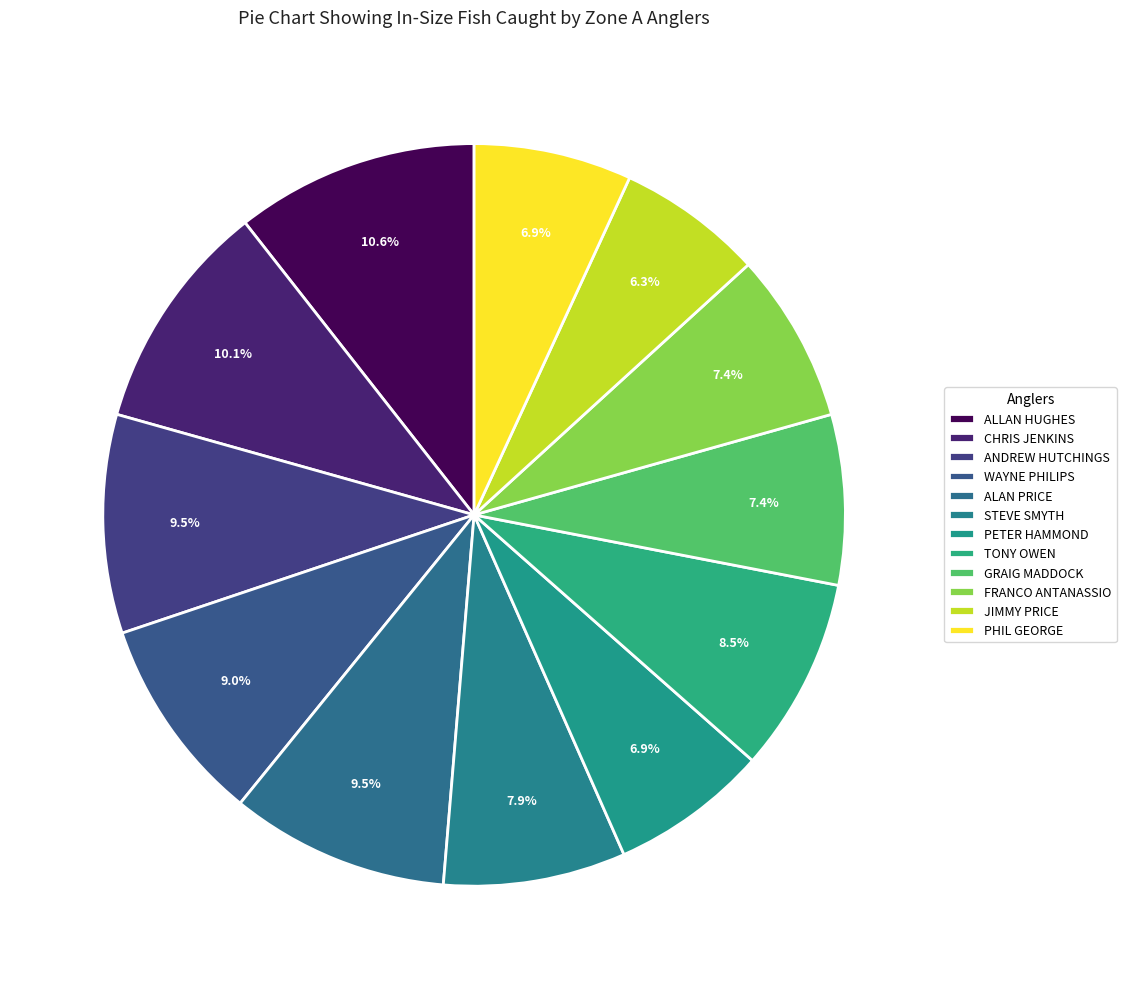

How many segments does this pie chart have?

12